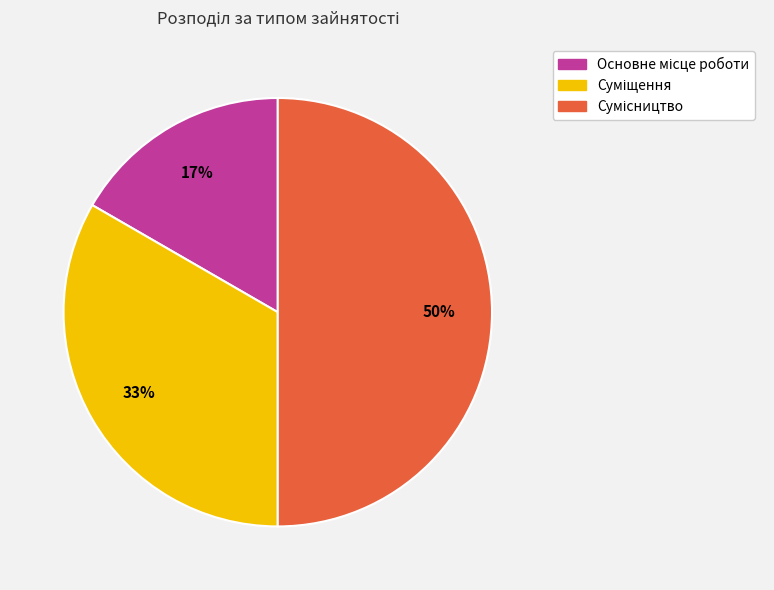

To the nearest percent, what is the average slice percentage?

33%